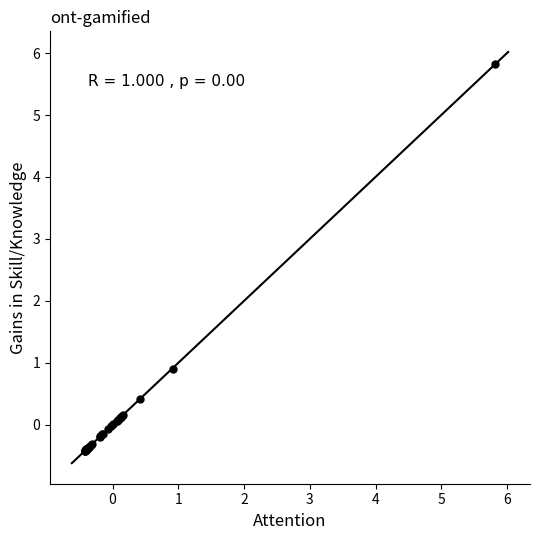

What Y value in the scatter plot is closest to 2?

0.9